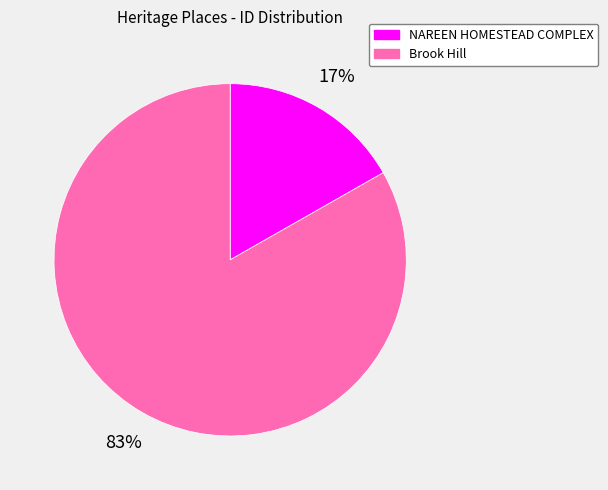

Rank the categories by value from lowest to highest.

NAREEN HOMESTEAD COMPLEX, Brook Hill